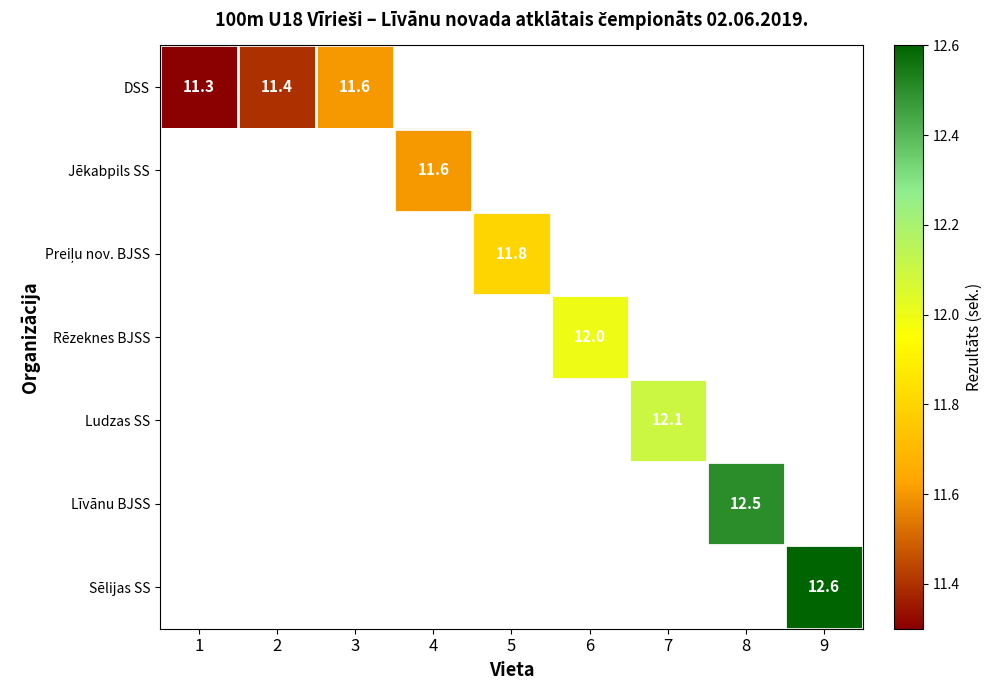

The Rēzeknes BJSS series shows 7.0 at 6. True or false?

False